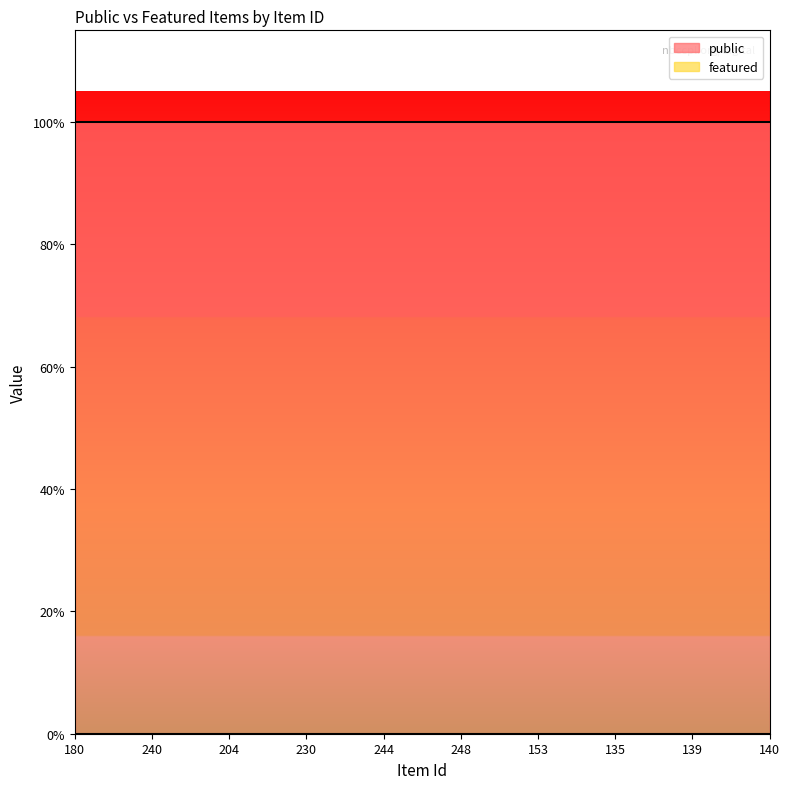

True or false: public and featured intersect in this chart.

False